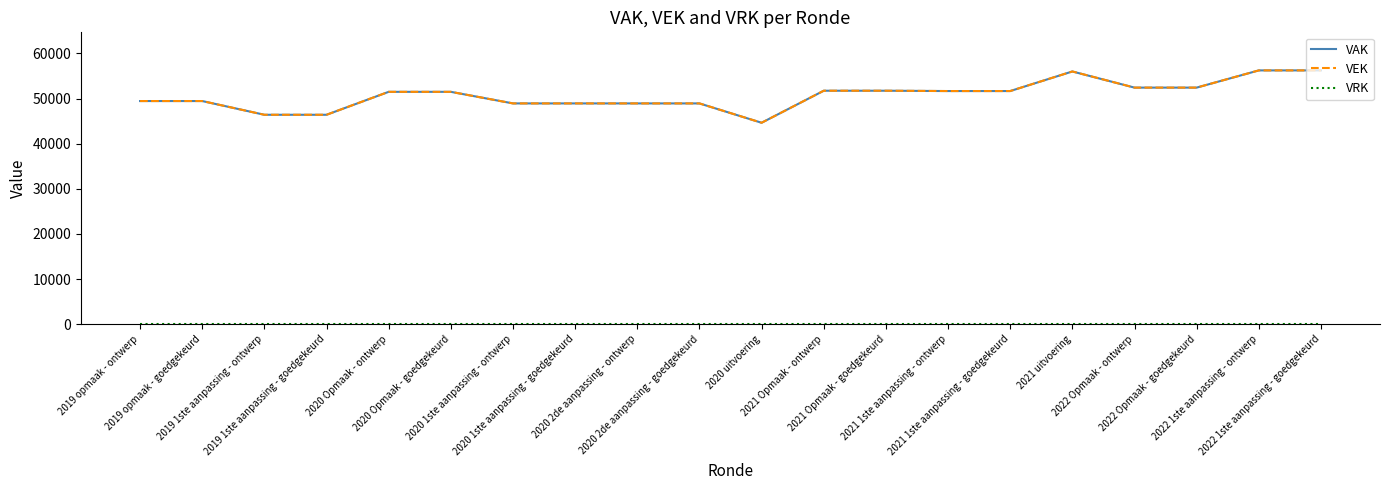

What is the lowest value of the VAK series?

44626